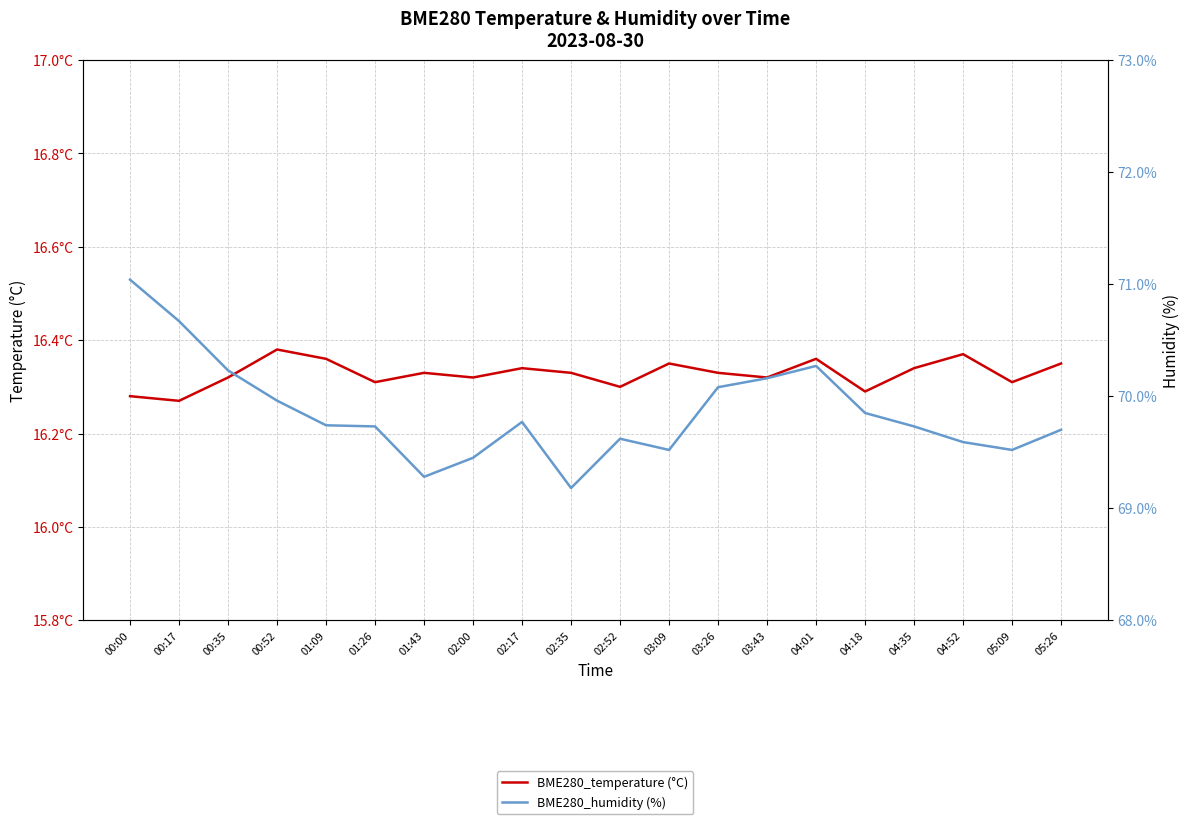

Is the value of BME280_temperature (°C) at 01:26 greater than the value of BME280_humidity (%) at 04:35?

No